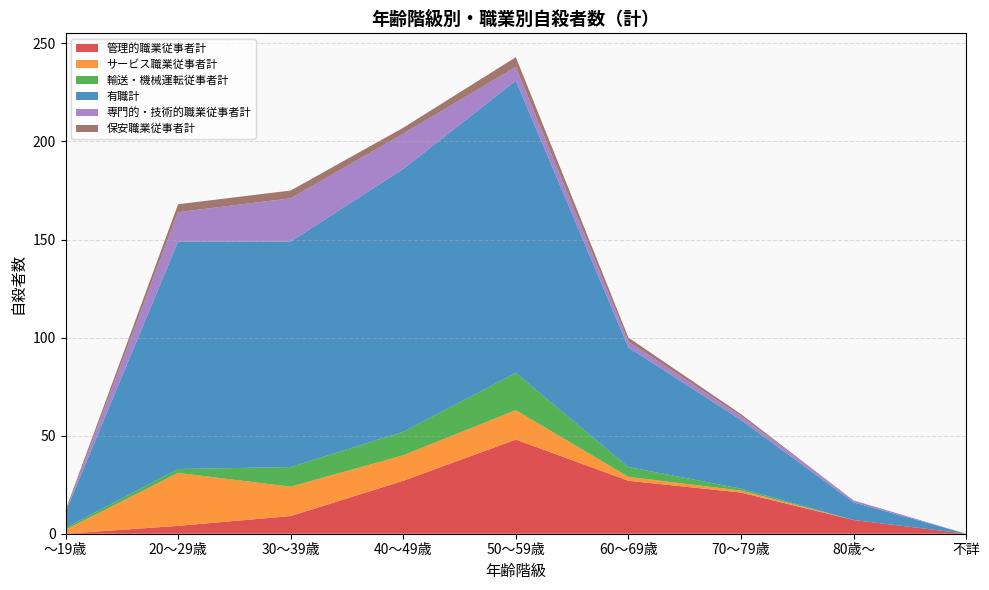

Reading left to right, transcribe all the data shown in this chart.

管理的職業従事者計: 0	4	9	27	48	27	21	7	0
サービス職業従事者計: 2	27	15	13	15	2	1	0	0
輸送・機械運転従事者計: 1	2	10	12	19	5	1	0	0
有職計: 8	116	115	134	149	61	35	9	0
専門的・技術的職業従事者計: 0	15	22	18	7	3	2	1	0
保安職業従事者計: 1	4	4	3	5	2	1	0	0